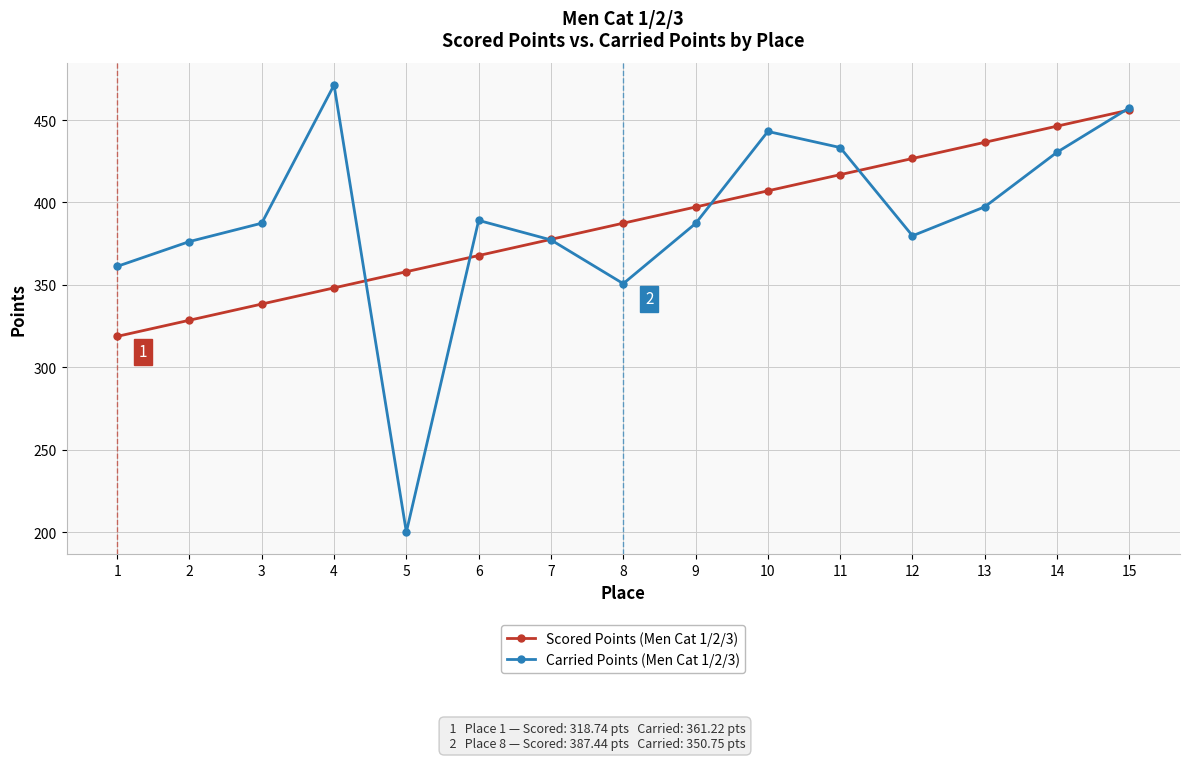

What value does the Scored Points (Men Cat 1/2/3) series have at 6?

367.8